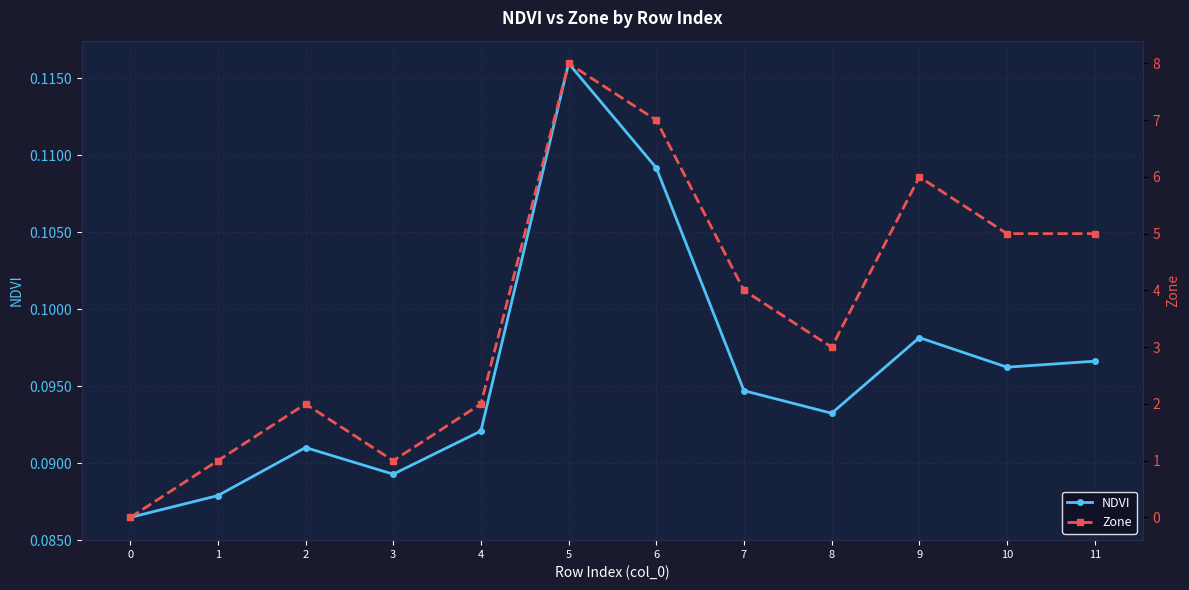

Which has a higher value, 3 or 9?

9